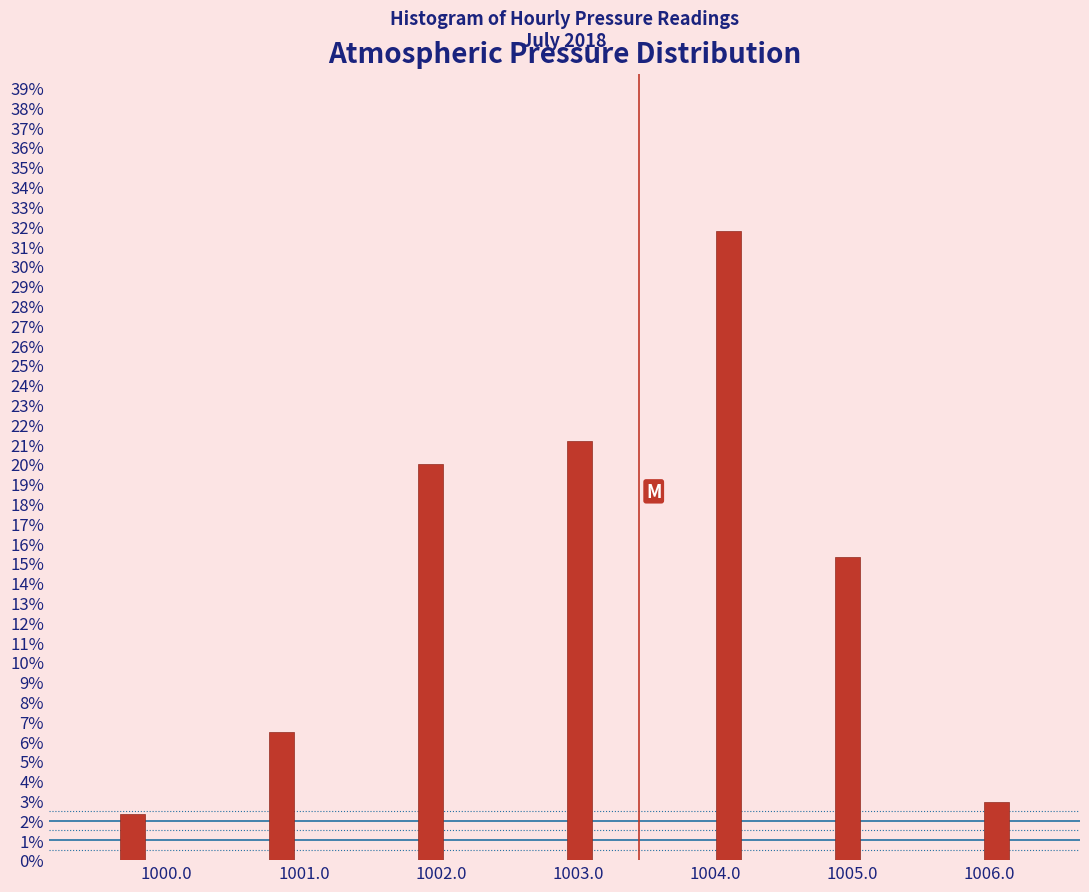

Around what value on the x-axis is the tallest bar? Give the approximate position of its centre, as read against the axis.

1004.1